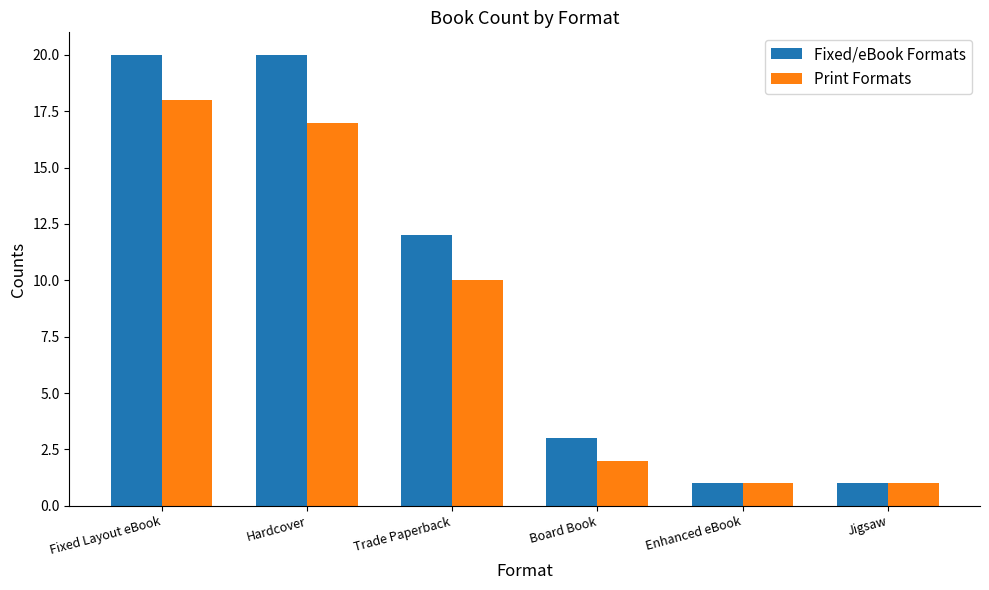

Between Fixed Layout eBook and Jigsaw, which series saw the biggest shift?

Fixed/eBook Formats